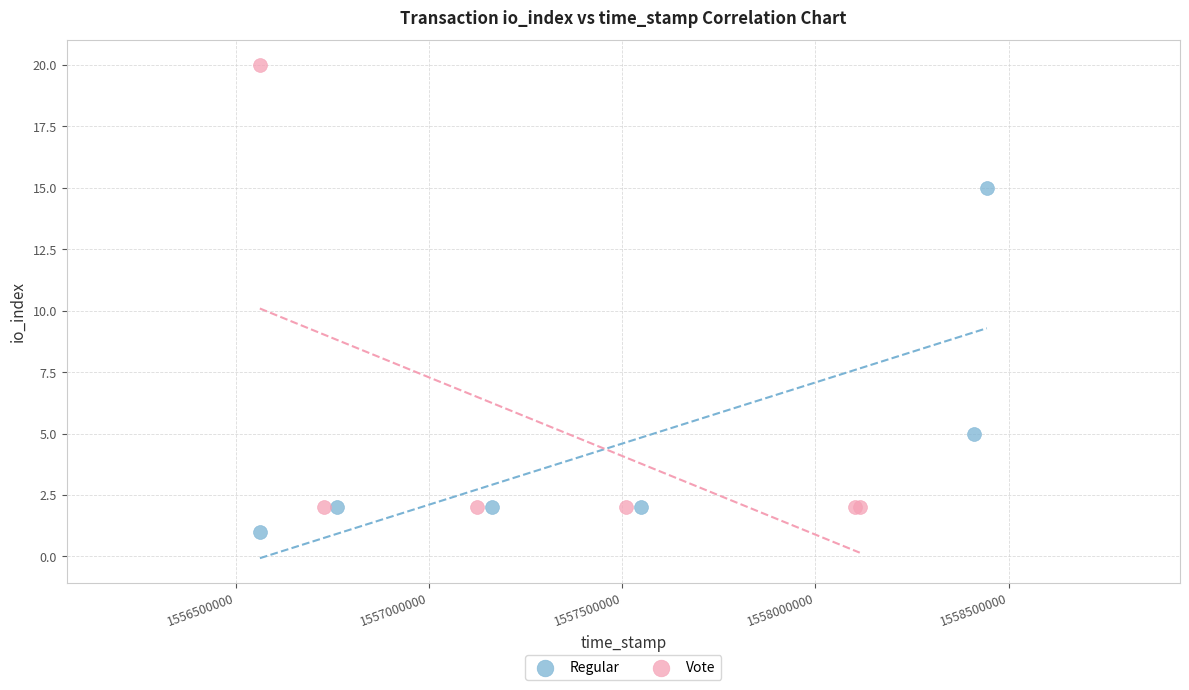

Which series has the largest Y range (max minus min)?

Vote